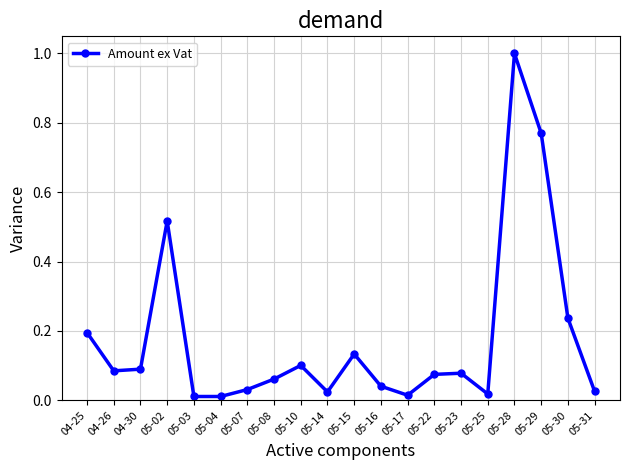

What is the difference between the maximum and minimum values?

1.0